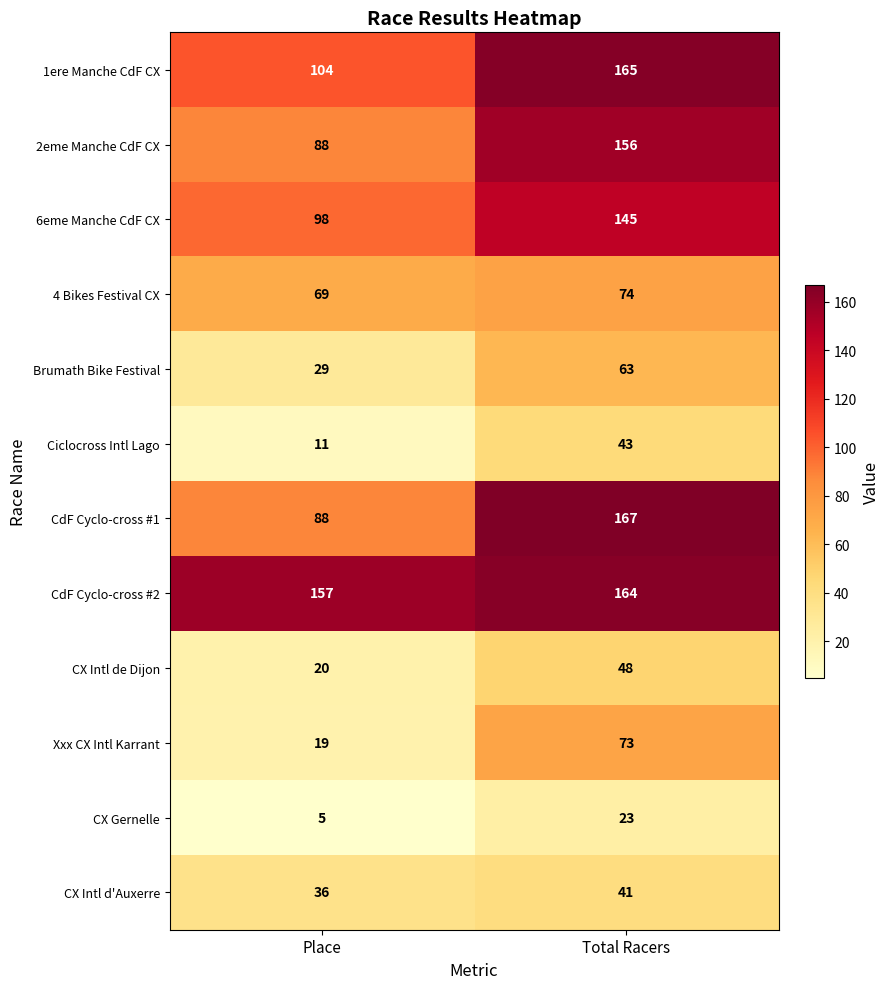

Rank the series by their maximum value, from lowest to highest.

CX Gernelle, CX Intl d'Auxerre, Ciclocross Intl Lago, CX Intl de Dijon, Brumath Bike Festival, Xxx CX Intl Karrant, 4 Bikes Festival CX, 6eme Manche CdF CX, 2eme Manche CdF CX, CdF Cyclo-cross #2, 1ere Manche CdF CX, CdF Cyclo-cross #1